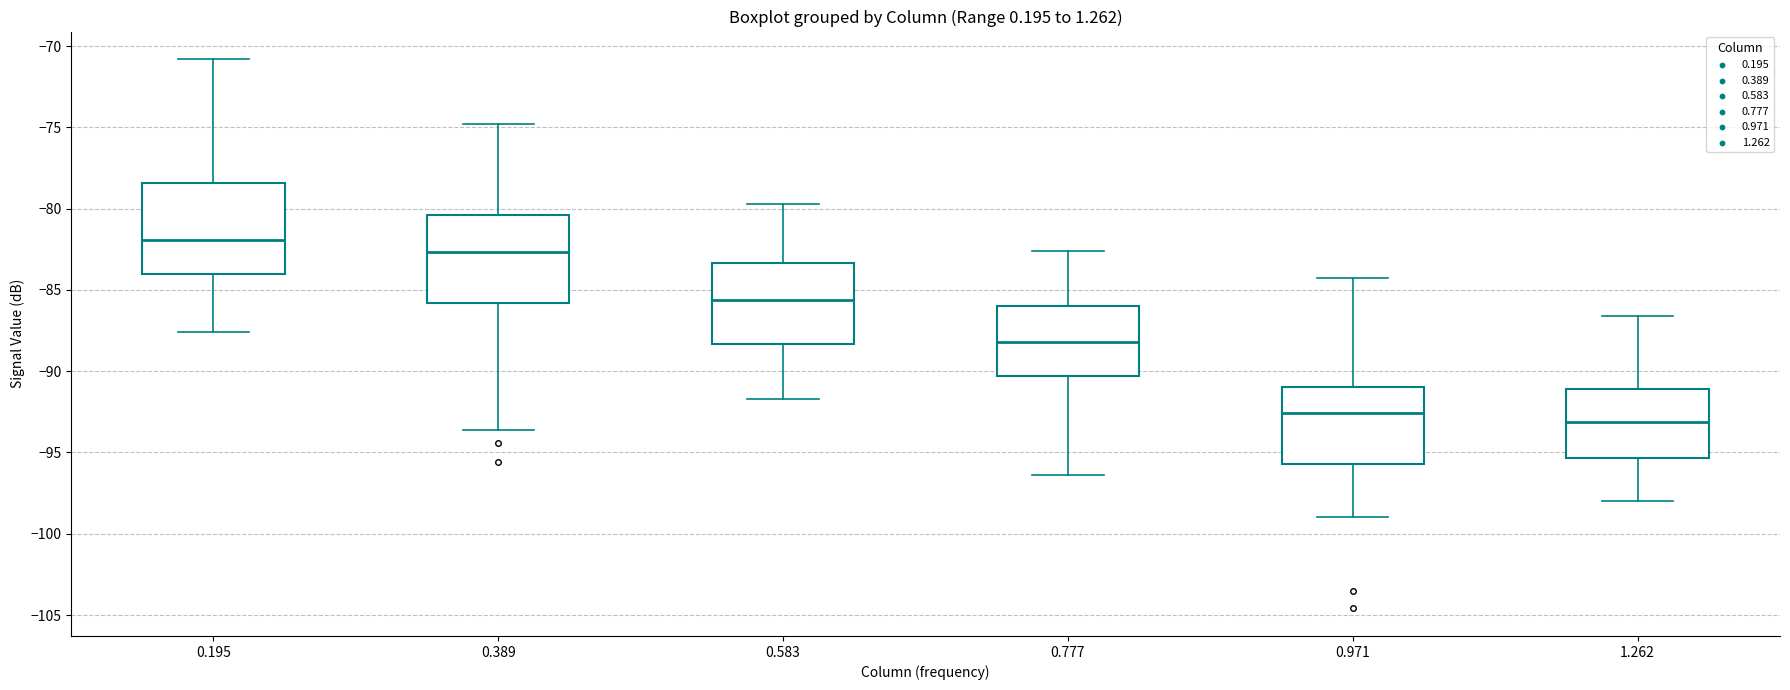

Where is the upper edge of the box at x = 0.389 on the y-axis? The values are not printed on the chart, so give them approximately, as read against the axis.

-80.5